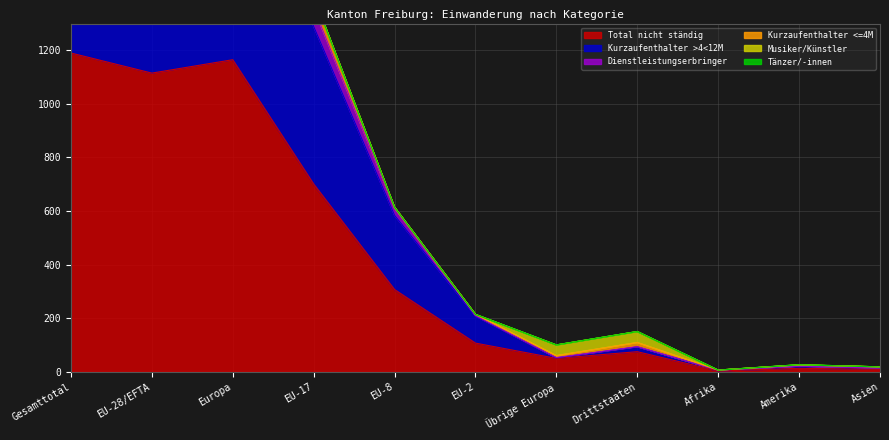

What is the label of the 10th point from the right?

EU-28/EFTA